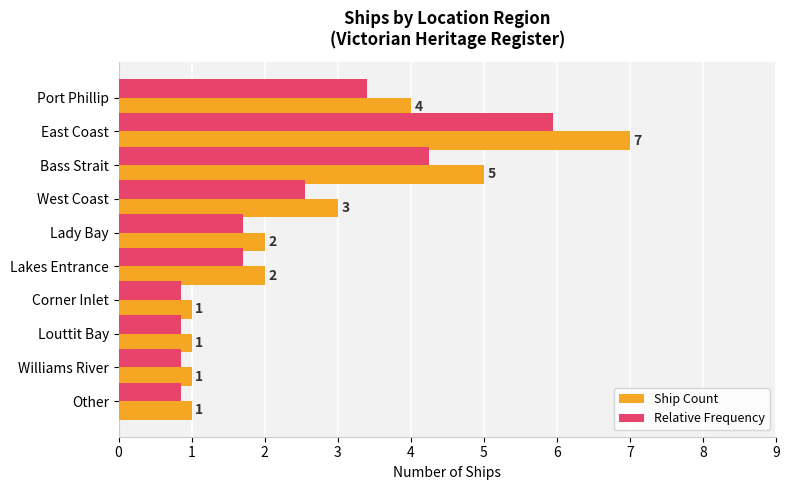

Rank the series by their average value, from lowest to highest.

Relative Frequency, Ship Count